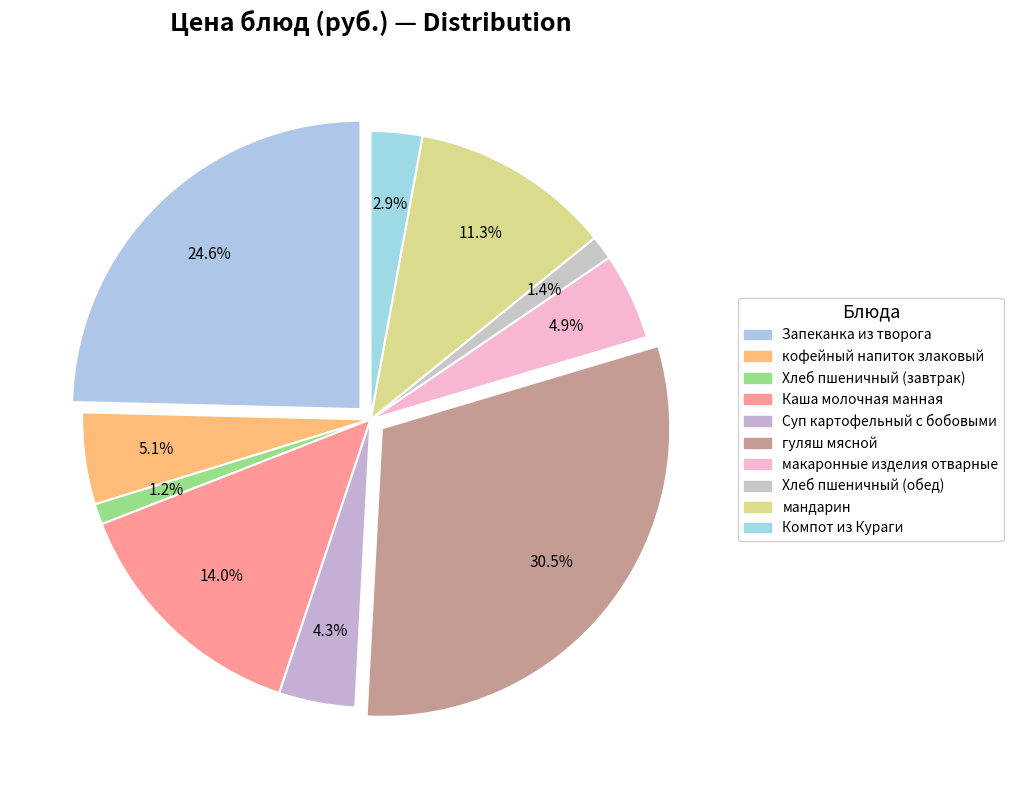

Is it true that Суп картофельный с бобовыми is 13% of the pie?

False